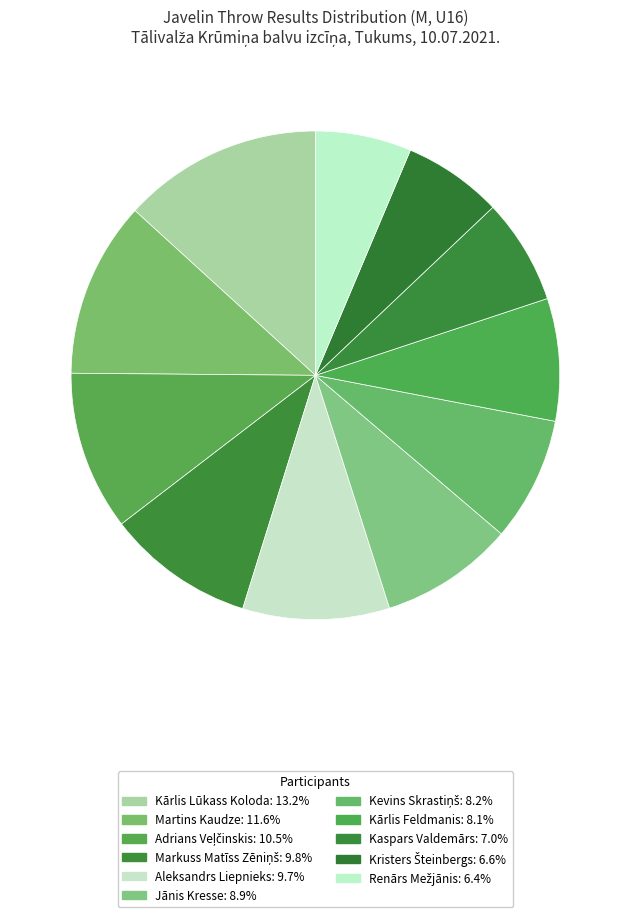

Is there any slice that represents more than half of the pie?

No